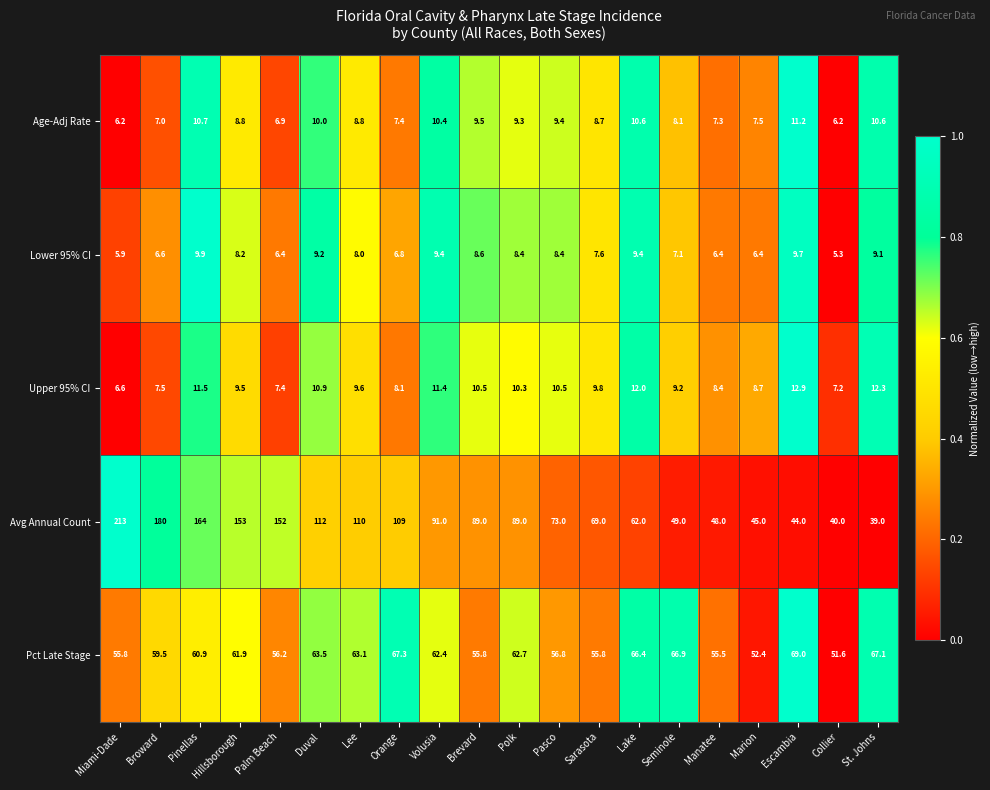

At Duval, list the series in order from largest to smallest.

Avg Annual Count, Pct Late Stage, Upper 95% CI, Age-Adj Rate, Lower 95% CI